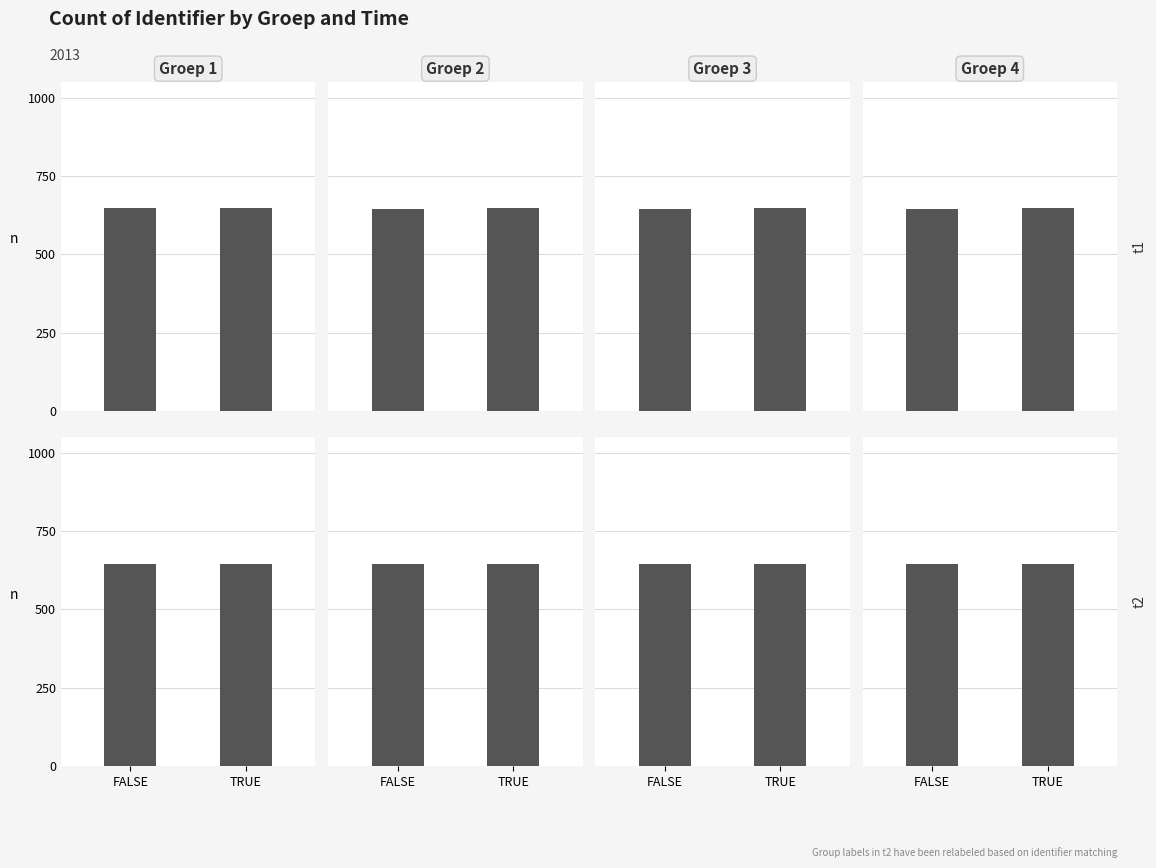

What are all the series names shown in the legend?

FALSE, TRUE